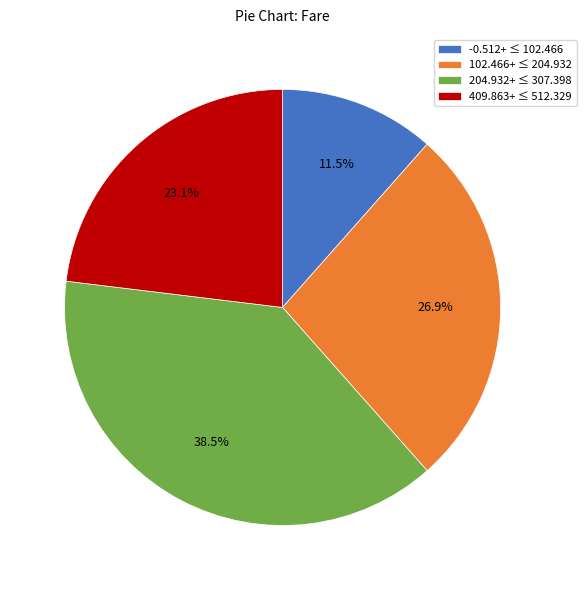

Approximately how many times larger is the value at 204.932+ ≤ 307.398 compared to -0.512+ ≤ 102.466?

3.3